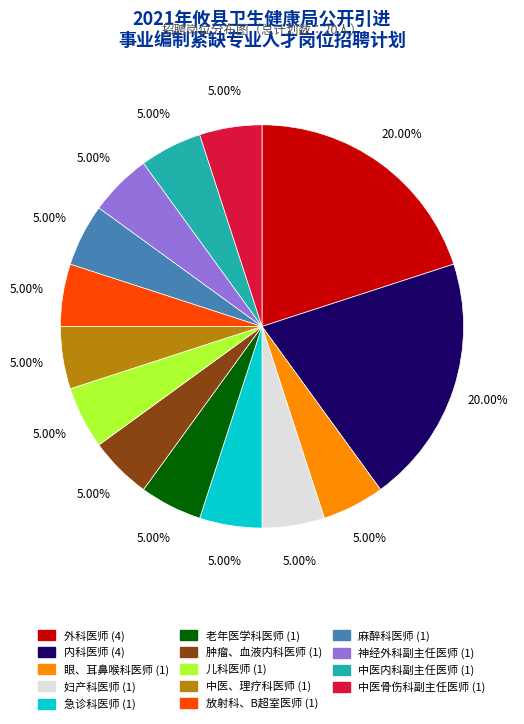

What percentage do 眼、耳鼻喉科医师 and 急诊科医师 together represent?

10.0%